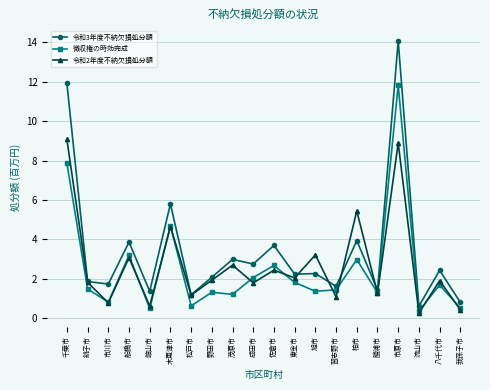

What is the average value of the 徴収権の時効完成 series?

2.5